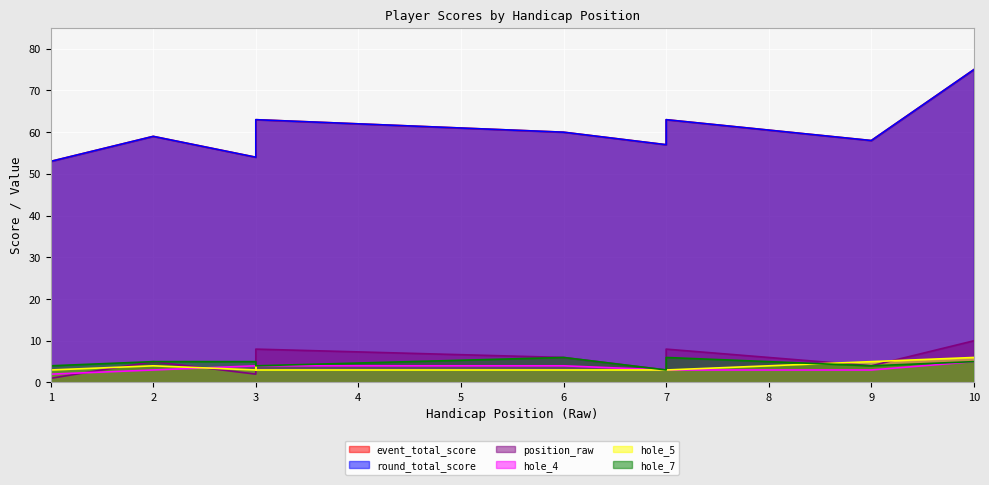

True or false: event_total_score and position_raw cross at least once.

False